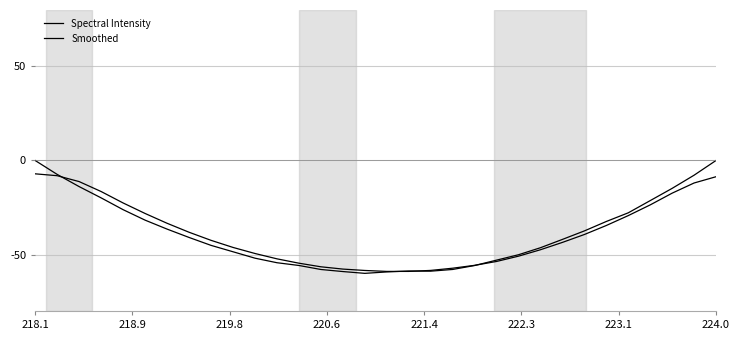

Is this an area chart (filled region under the line)?

No